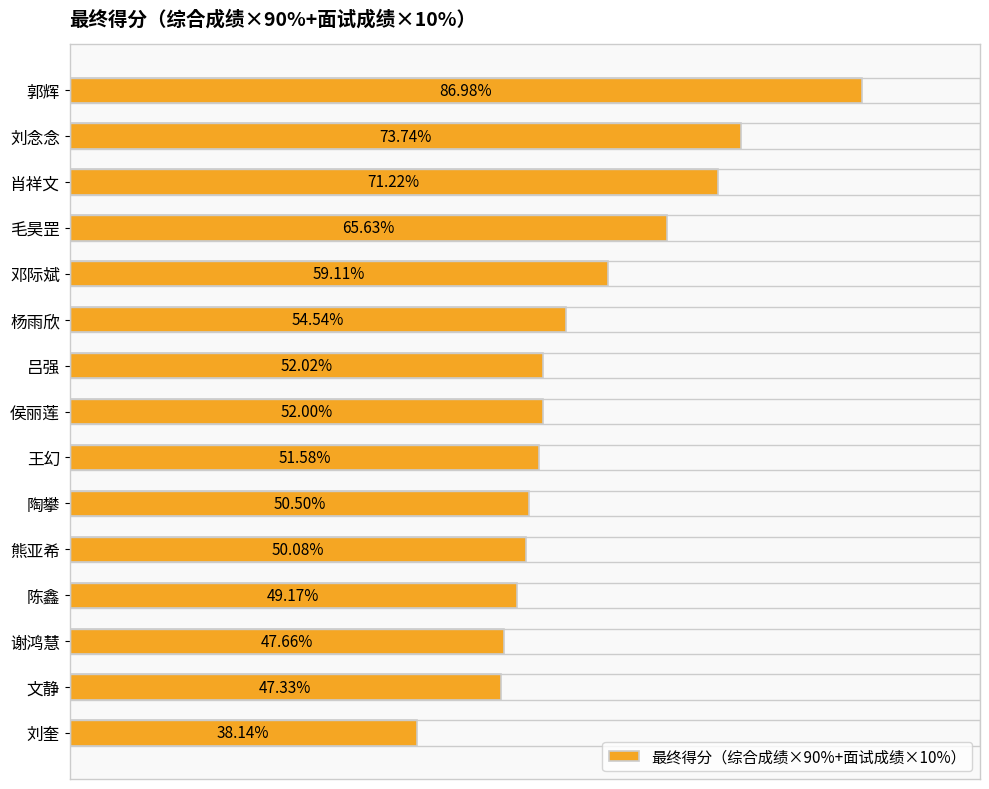

Which label corresponds to the largest value in the chart?

郭辉